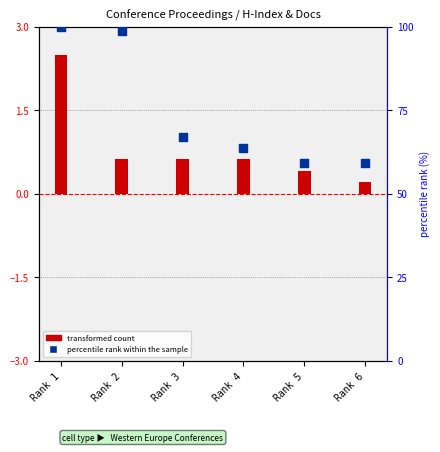

Which series has the largest Y range (max minus min)?

percentile rank within the sample